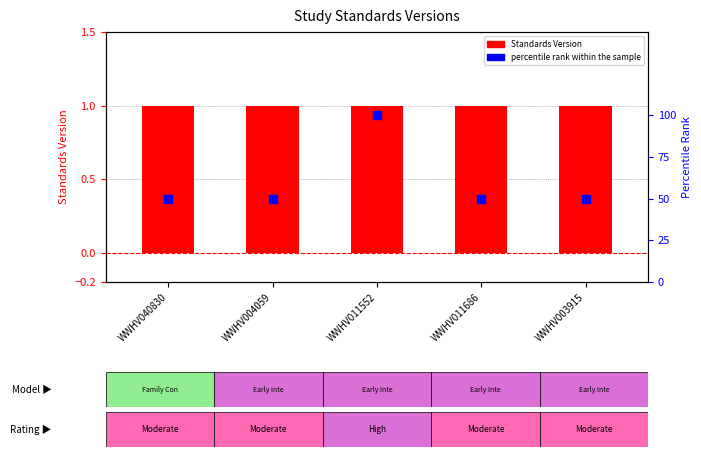

Which series has the widest spread of Y values?

percentile rank within the sample